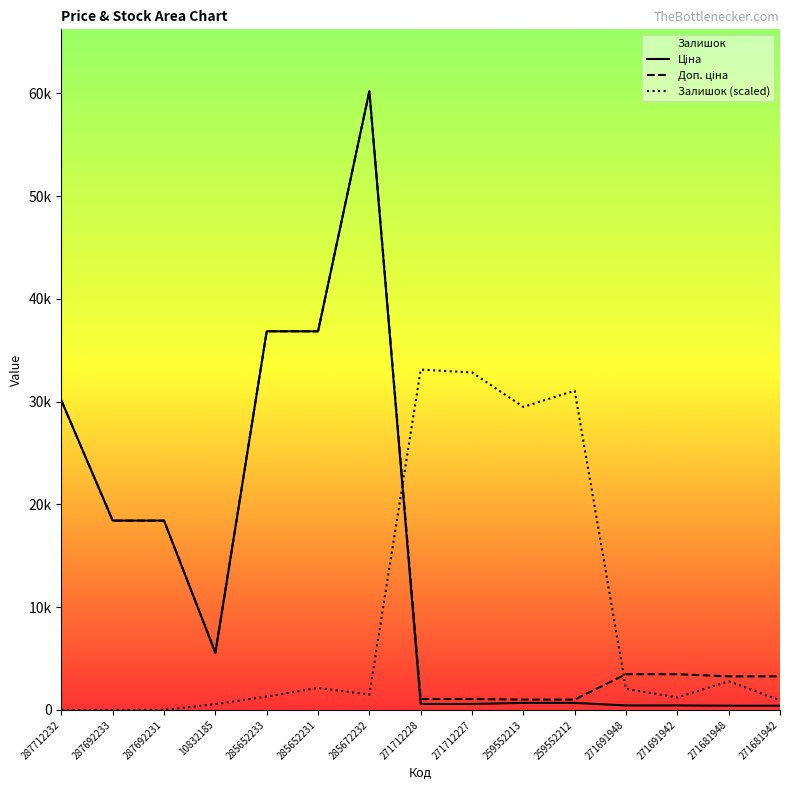

Rank the categories by Доп. ціна value from lowest to highest.

259552213, 259552212, 271712228, 271712227, 271681948, 271681942, 271691948, 271691942, 10832185, 287692233, 287692231, 287712232, 285652233, 285652231, 285672232